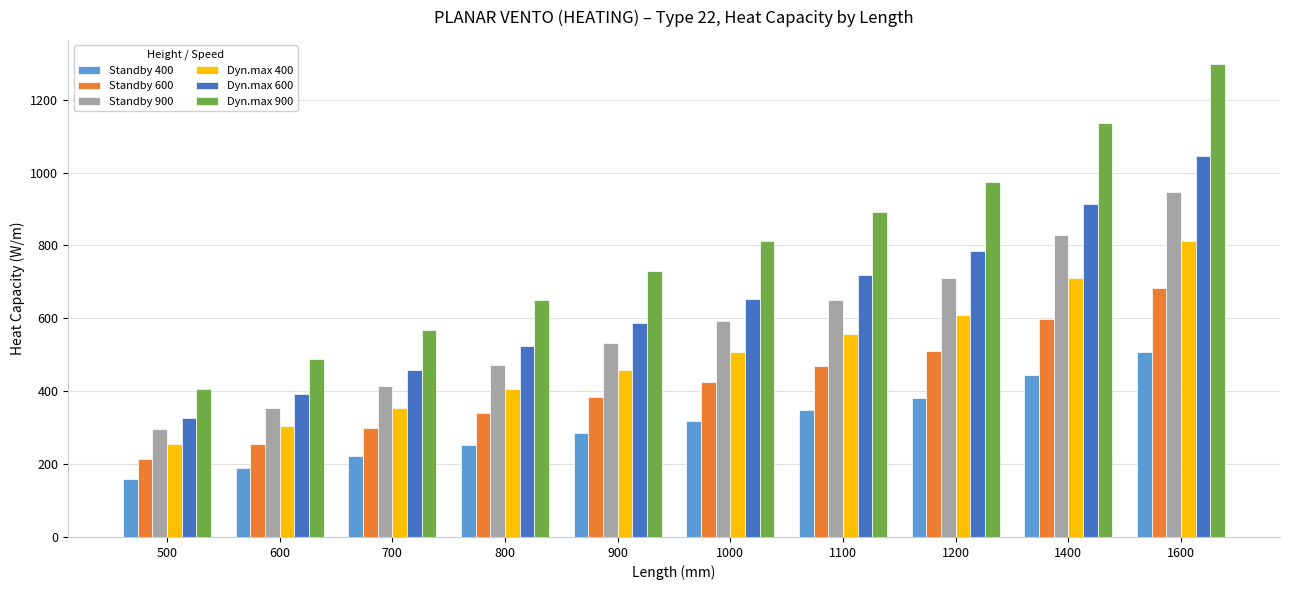

What are all the series names shown in the legend?

Standby 400, Standby 600, Standby 900, Dyn.max 400, Dyn.max 600, Dyn.max 900